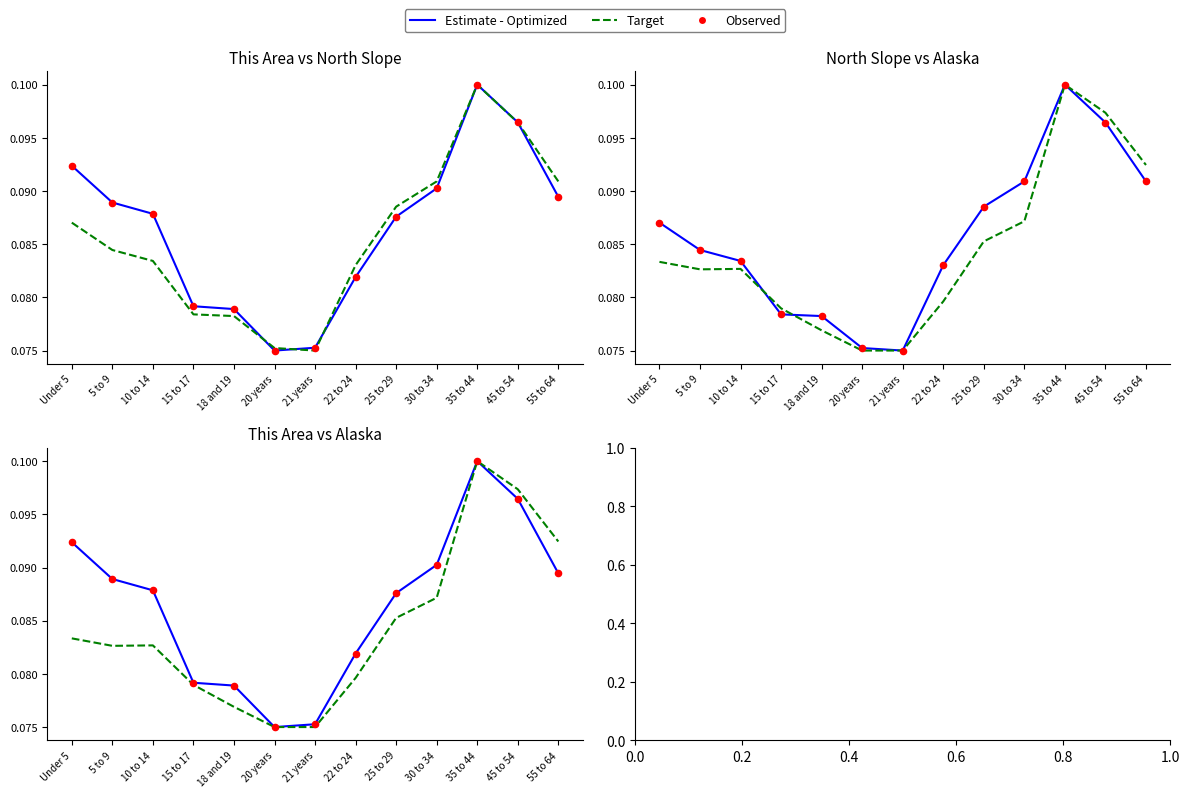

At which category is the sum across all series the highest?

35 to 44